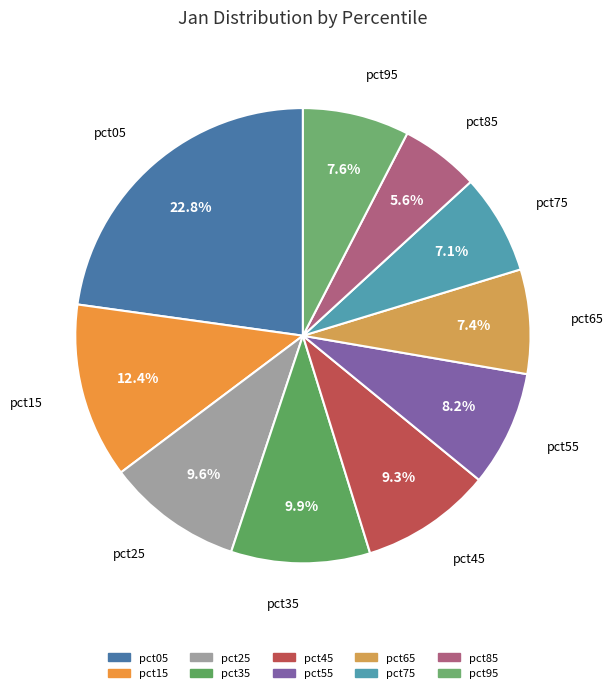

How many segments does this pie chart have?

10